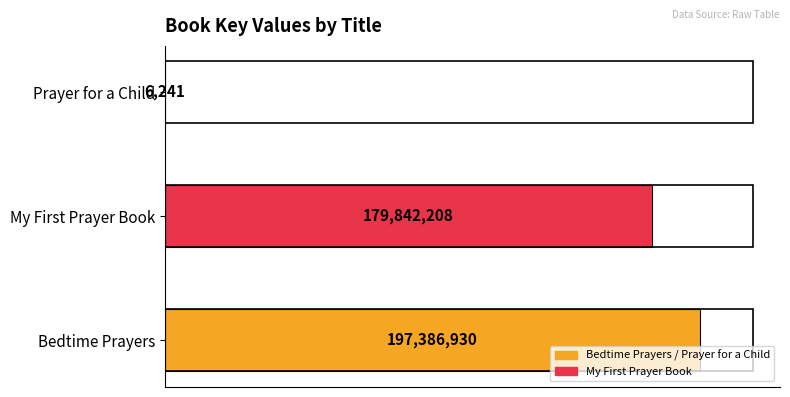

Are the bars horizontal?

Yes